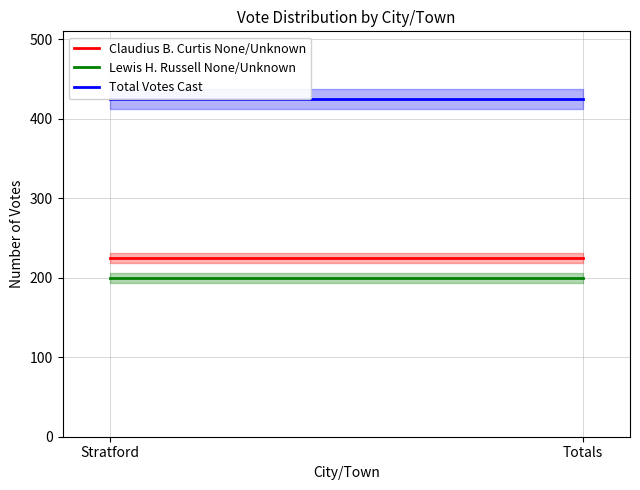

At how many categories does at least one series exceed 365?

2